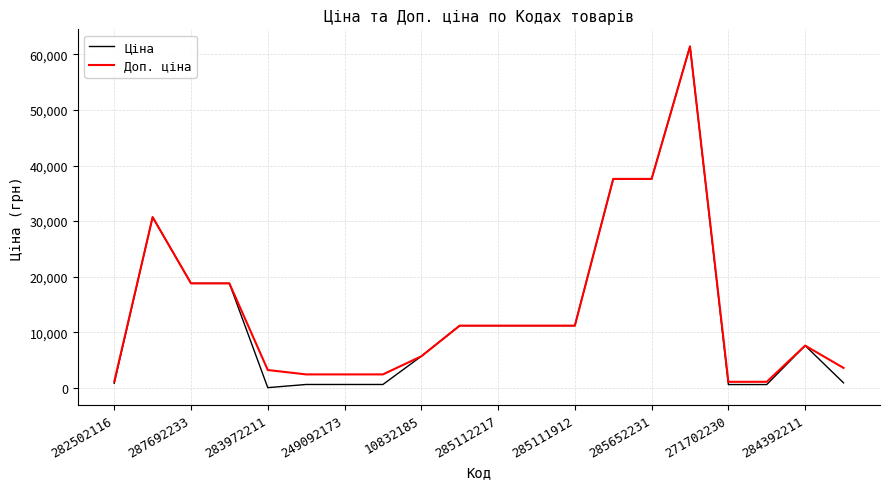

What is the greatest value displayed?

61434.3